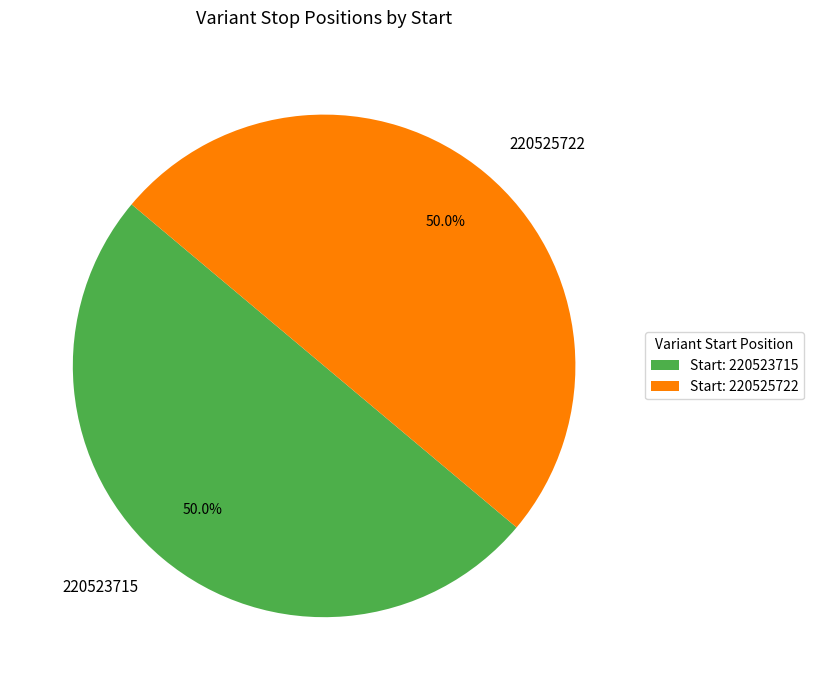

Count the number of slices in the pie.

2